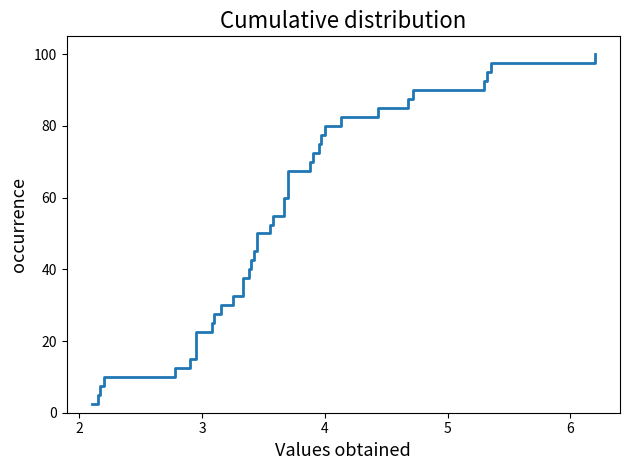

How many data points are less than 52?

20